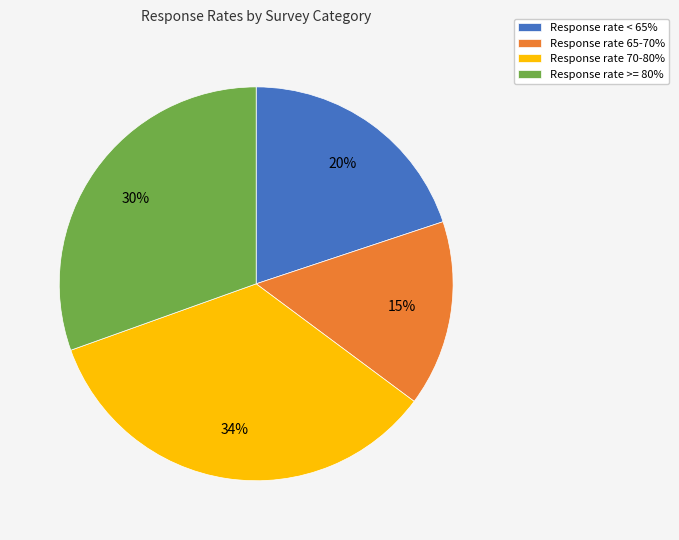

To the nearest percent, what portion does Response rate >= 80% represent?

30%